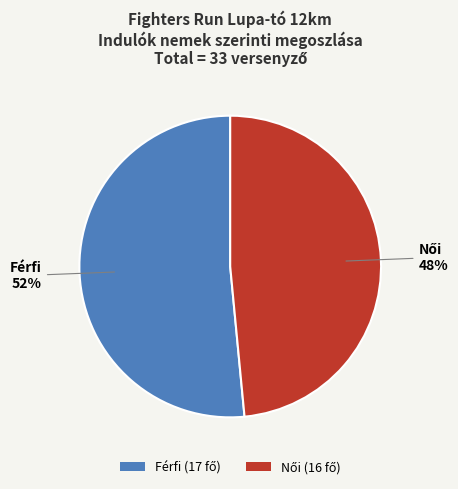

The Férfi slice represents 39% of the pie. True or false?

False